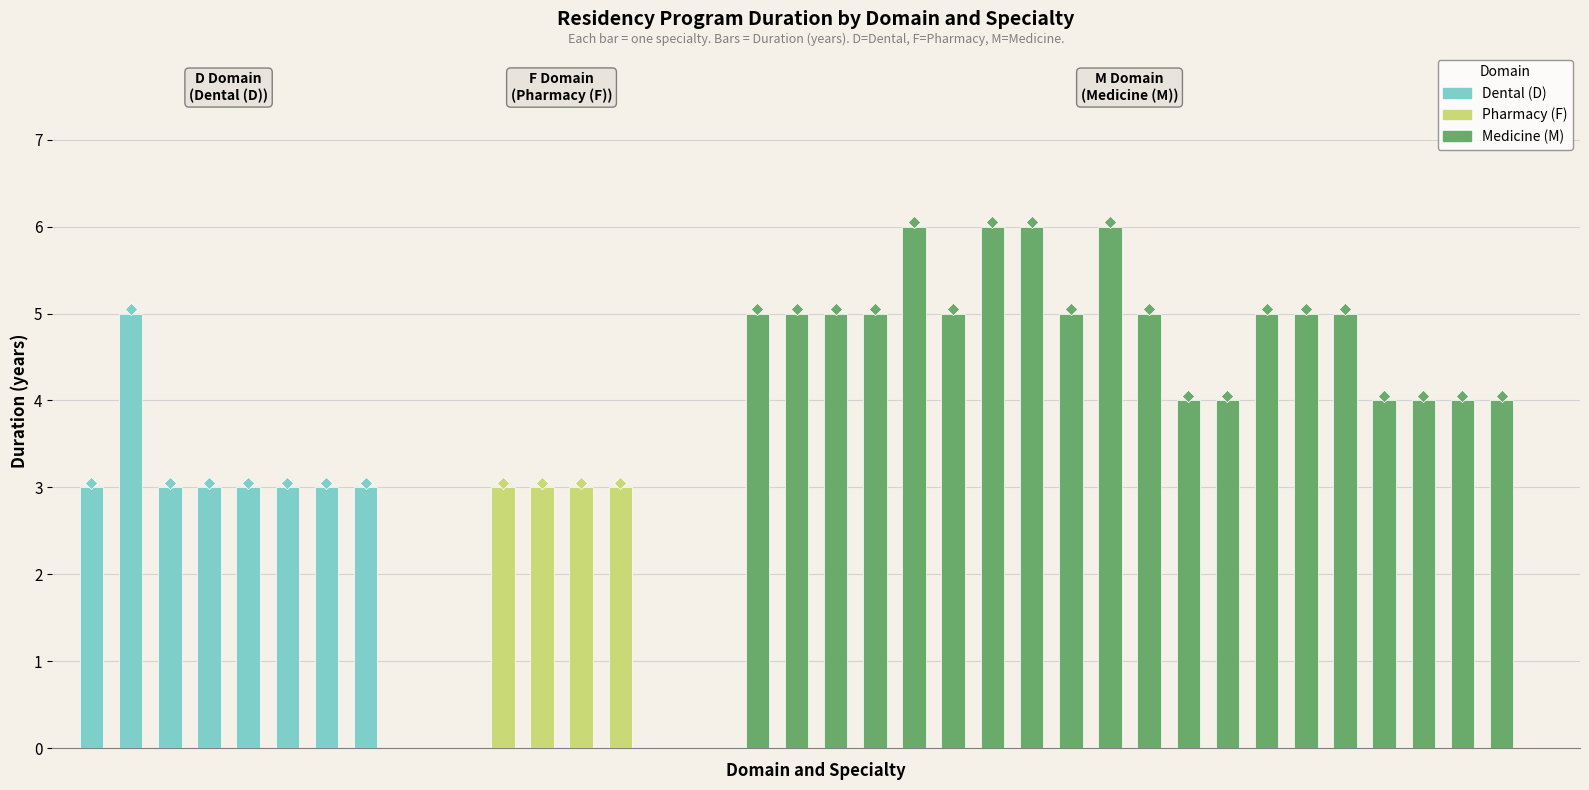

Which has a higher value, STOMATOLOGIE GENERALĂ or PROTETICĂ DENTARĂ?

STOMATOLOGIE GENERALĂ